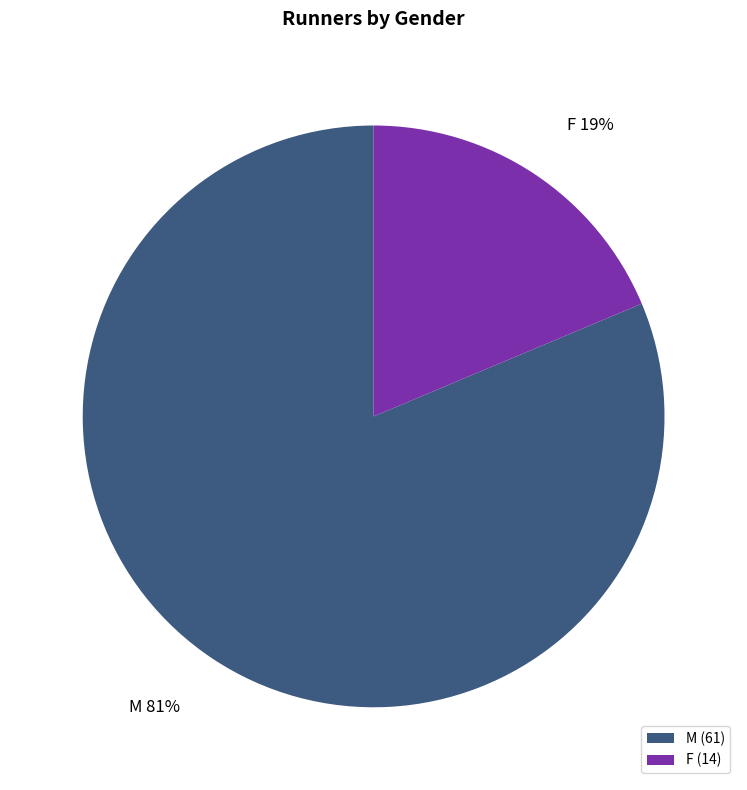

Is M the majority of the pie?

Yes